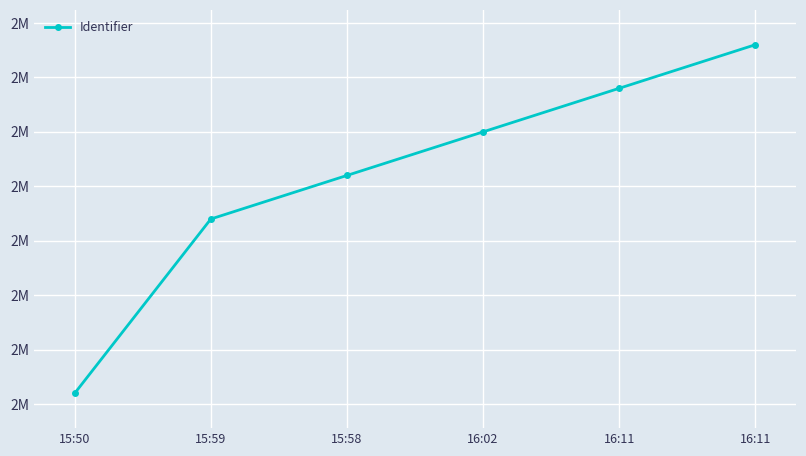

What is the average value?

1937128